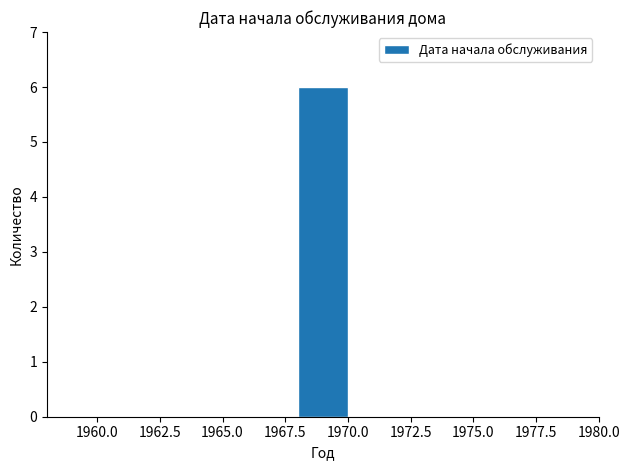

What is the greatest value displayed?

6